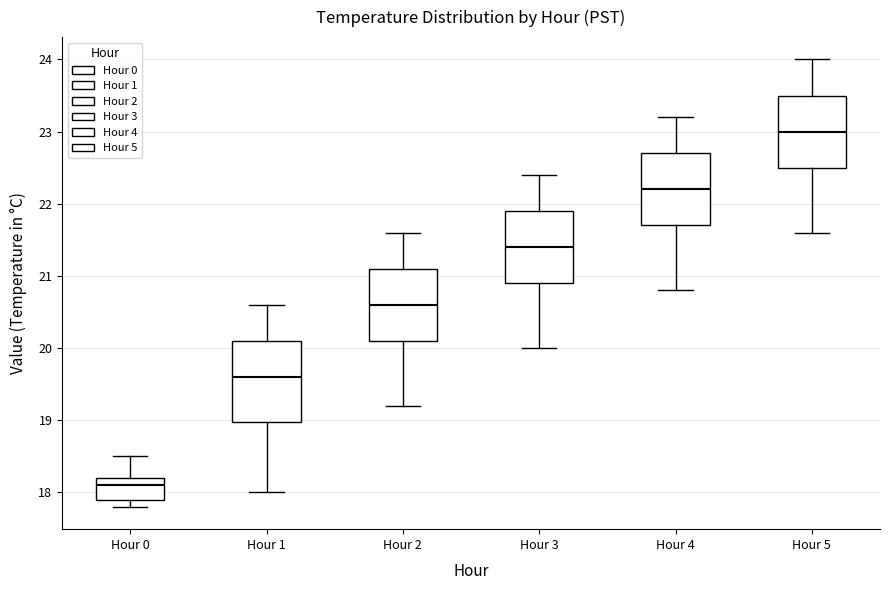

Reading left to right, read every box against the y-axis: the position of its median line, the range the box covers, and the ends of its whiskers. The values are not printed on the chart, so give them approximately, as read against the axis.

Hour 0: median 18.1, box 17.9 to 18.2, whiskers 17.8 to 18.5
Hour 1: median 19.6, box 19.0 to 20.1, whiskers 18.0 to 20.6
Hour 2: median 20.6, box 20.1 to 21.1, whiskers 19.2 to 21.6
Hour 3: median 21.4, box 20.9 to 21.9, whiskers 20.0 to 22.4
Hour 4: median 22.2, box 21.7 to 22.7, whiskers 20.8 to 23.2
Hour 5: median 23.0, box 22.5 to 23.5, whiskers 21.6 to 24.0